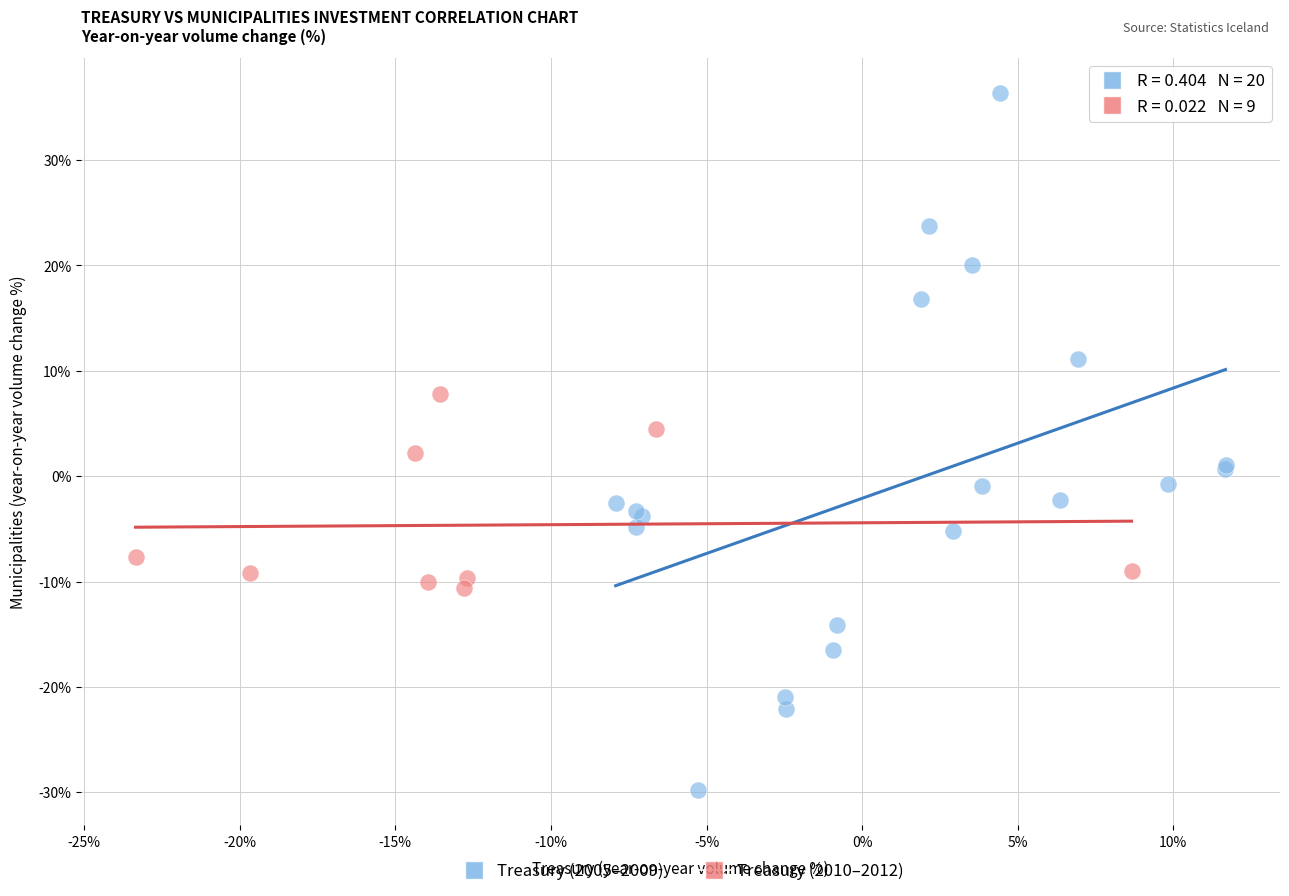

Which series has the widest spread of Y values?

Treasury (2005–2009)